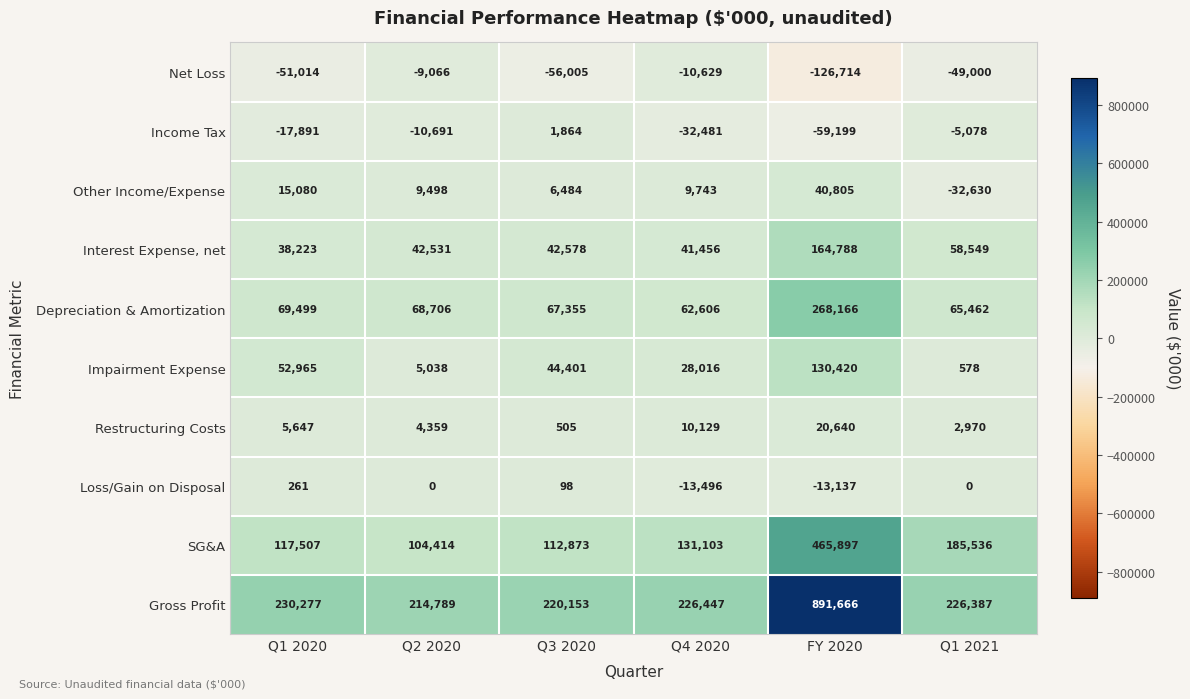

How many data points does each series have?

6